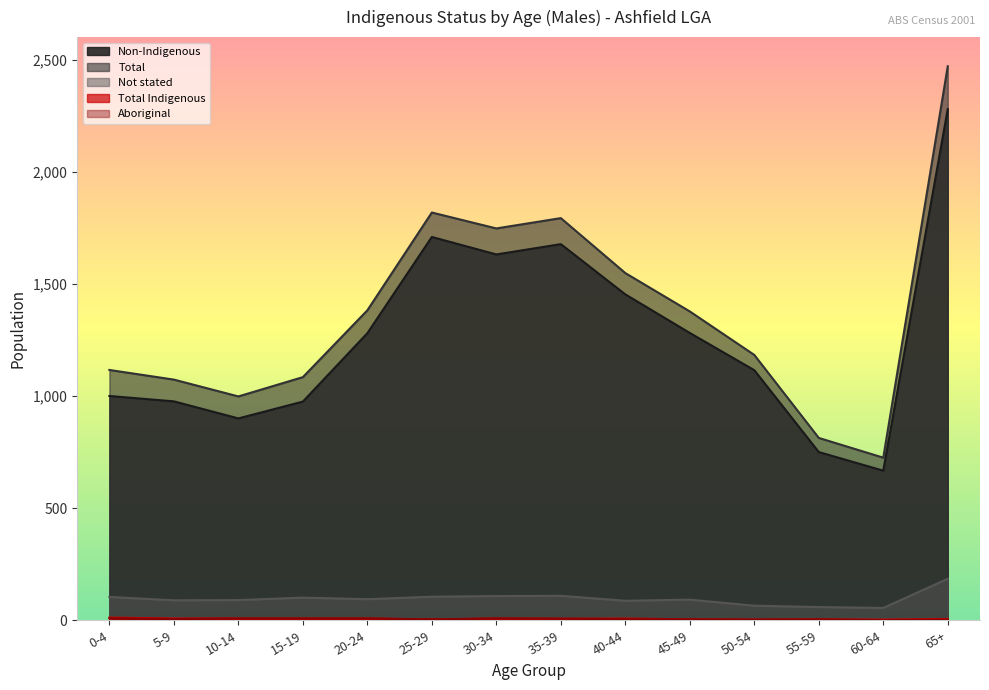

What is the difference between the maximum and minimum values in the Not stated series?

130